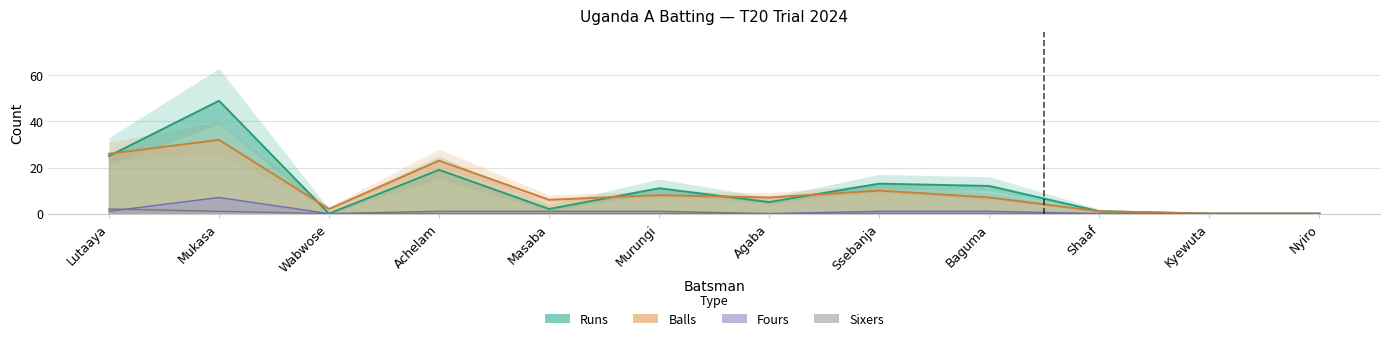

Which series has the largest total across all categories?

Runs